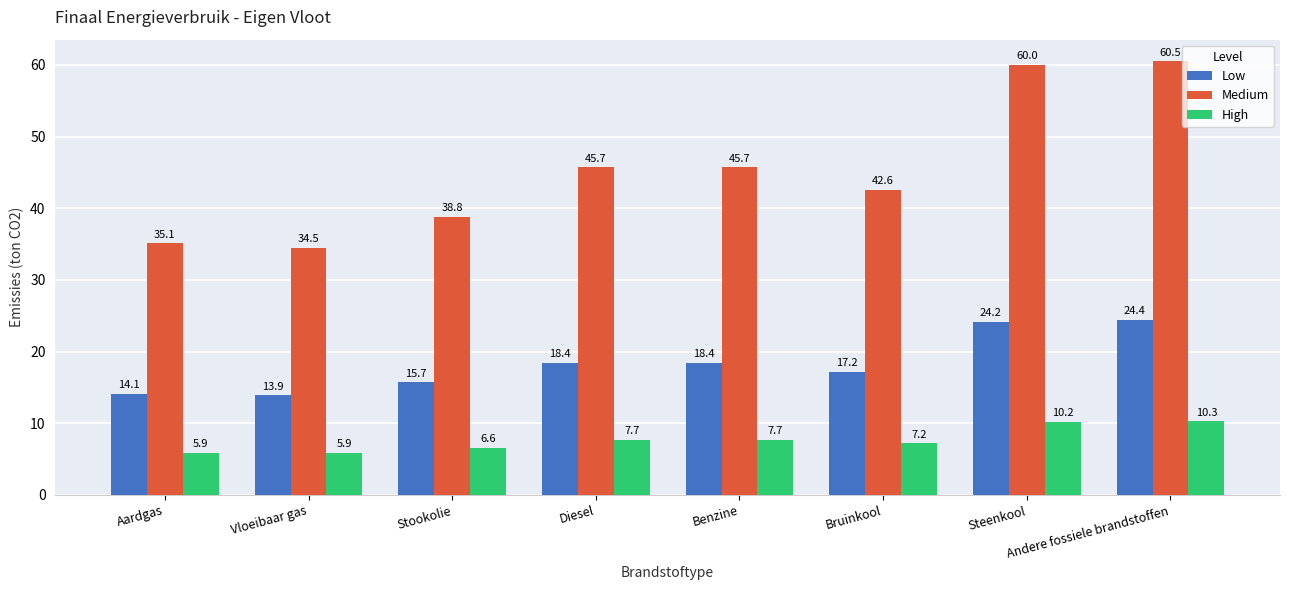

How many data points does each series have?

8